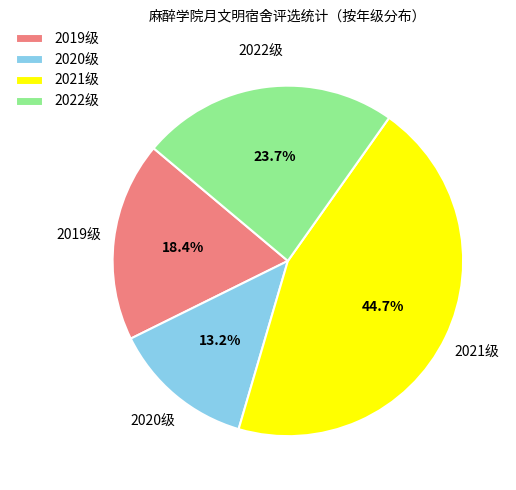

Does any single category account for the majority?

No